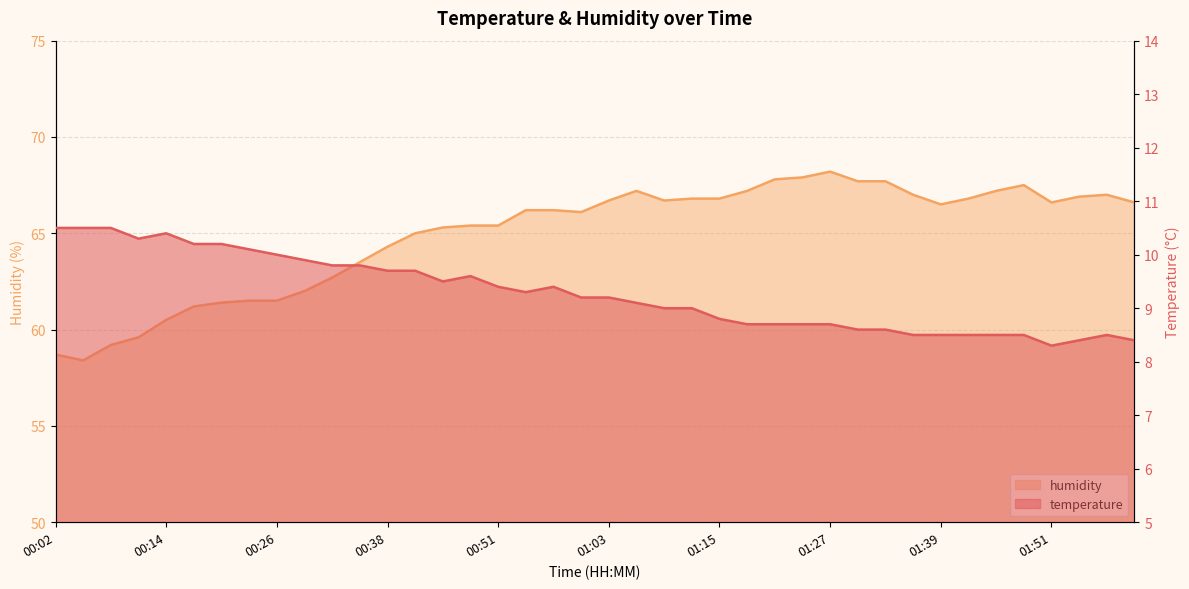

Count the number of data series in this chart.

2